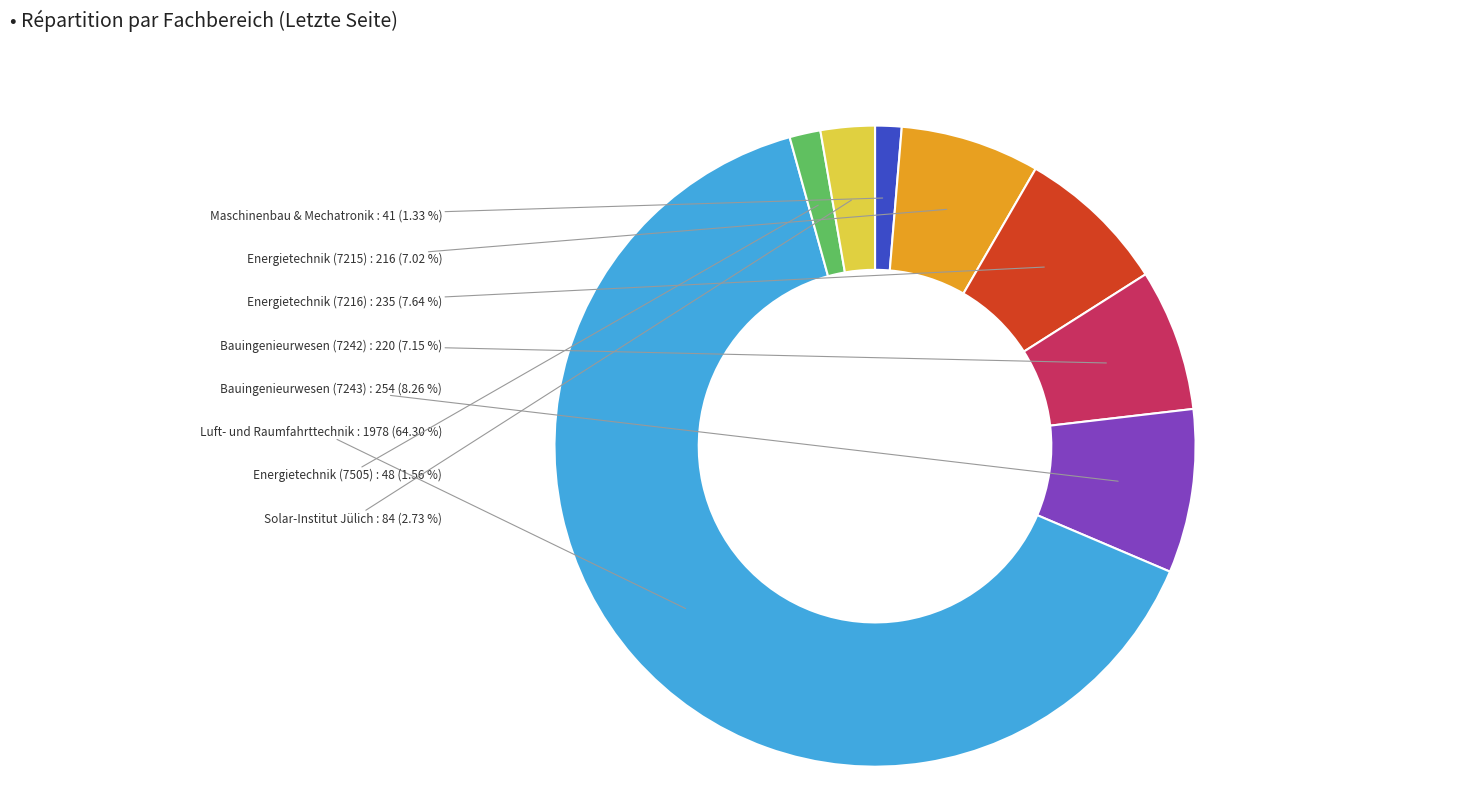

Do Bauingenieurwesen (7243) and Energietechnik (7215) together represent more than half of the pie?

No